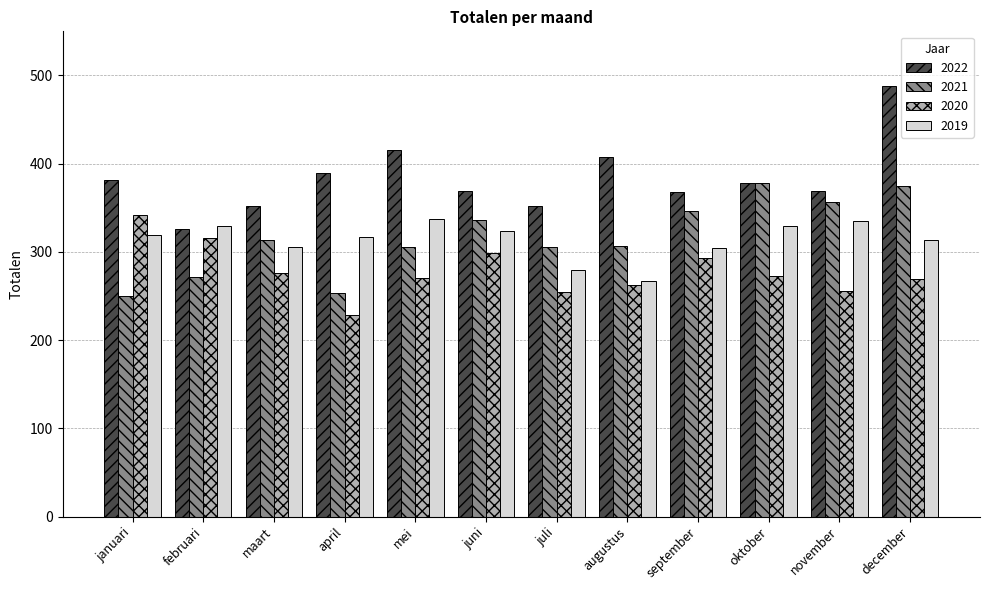

What is the approximate value of 2020 at juni?

299